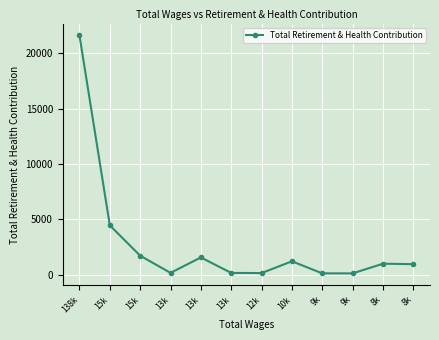

At which label does the data first exceed 1008?

138k